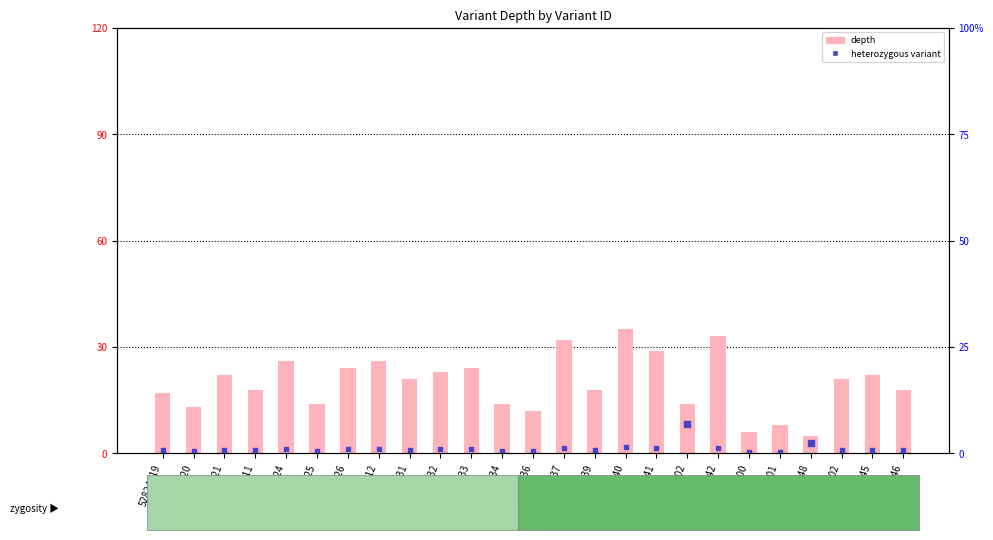

Approximately how many times larger is the value at 52824636 compared to 52824637?

0.4